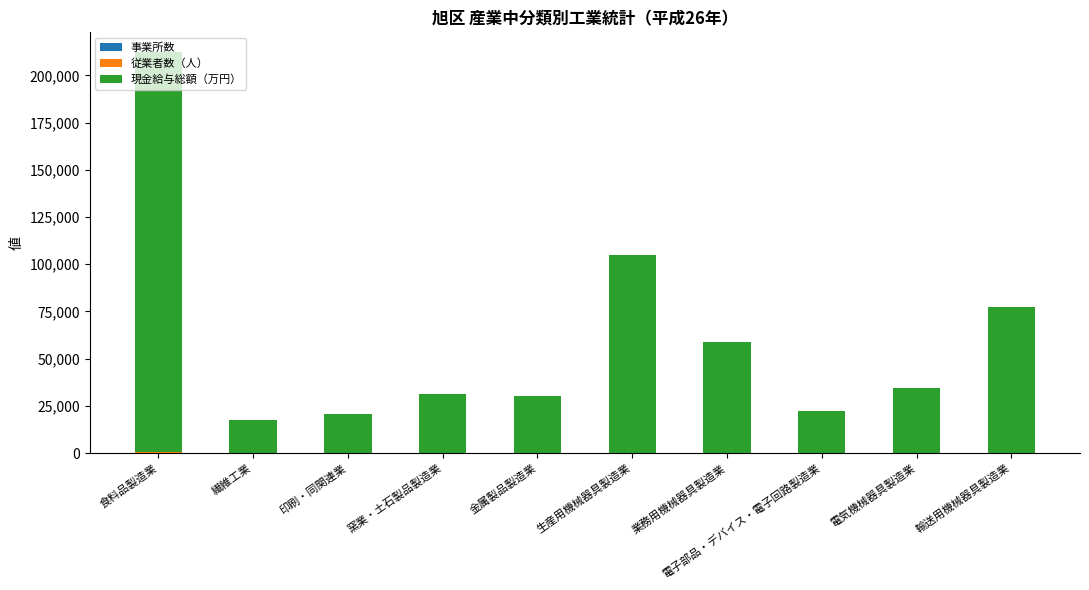

At which category is the sum across all series the highest?

食料品製造業